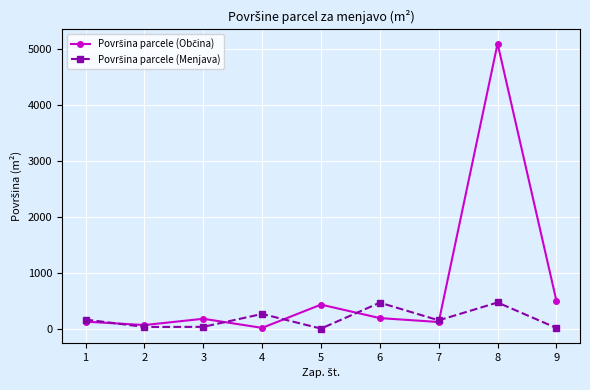

What is the greatest value displayed?

5088